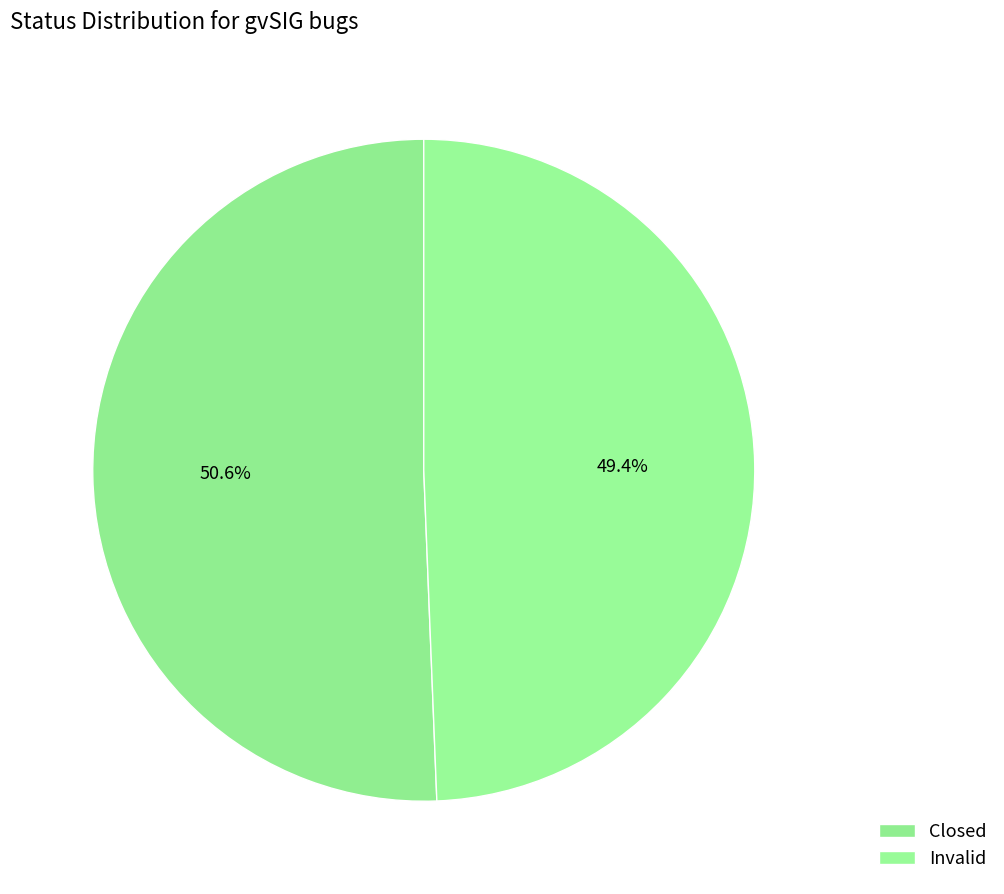

Count the number of slices in the pie.

2